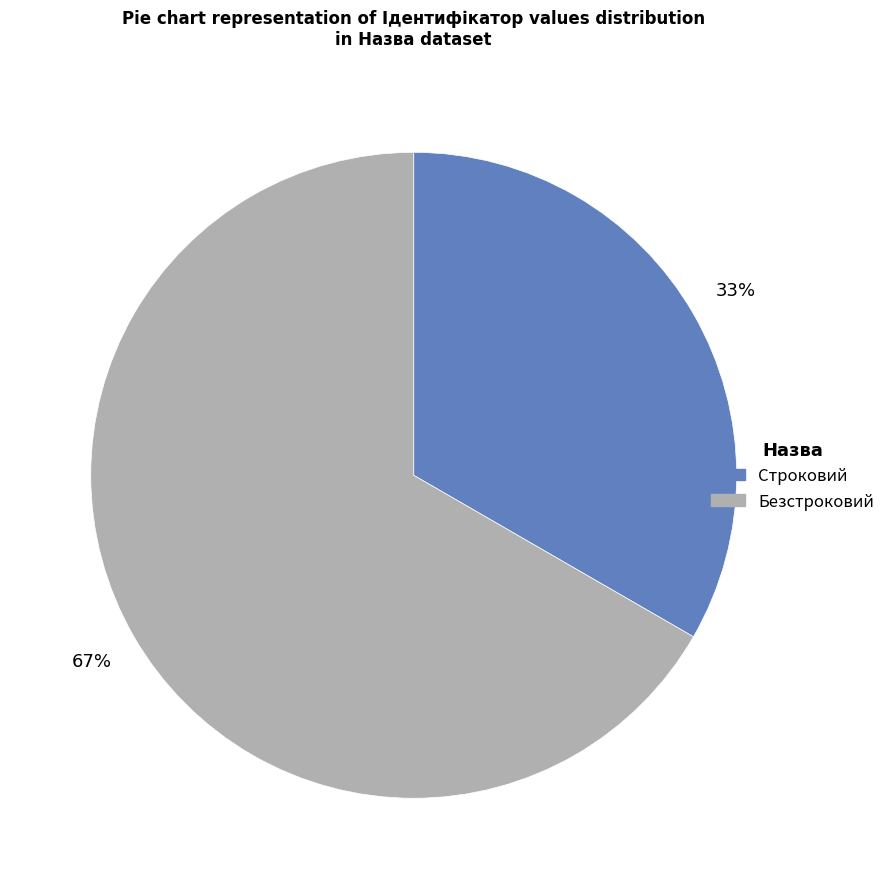

Approximately how many times larger is the value at Строковий compared to Безстроковий?

0.5